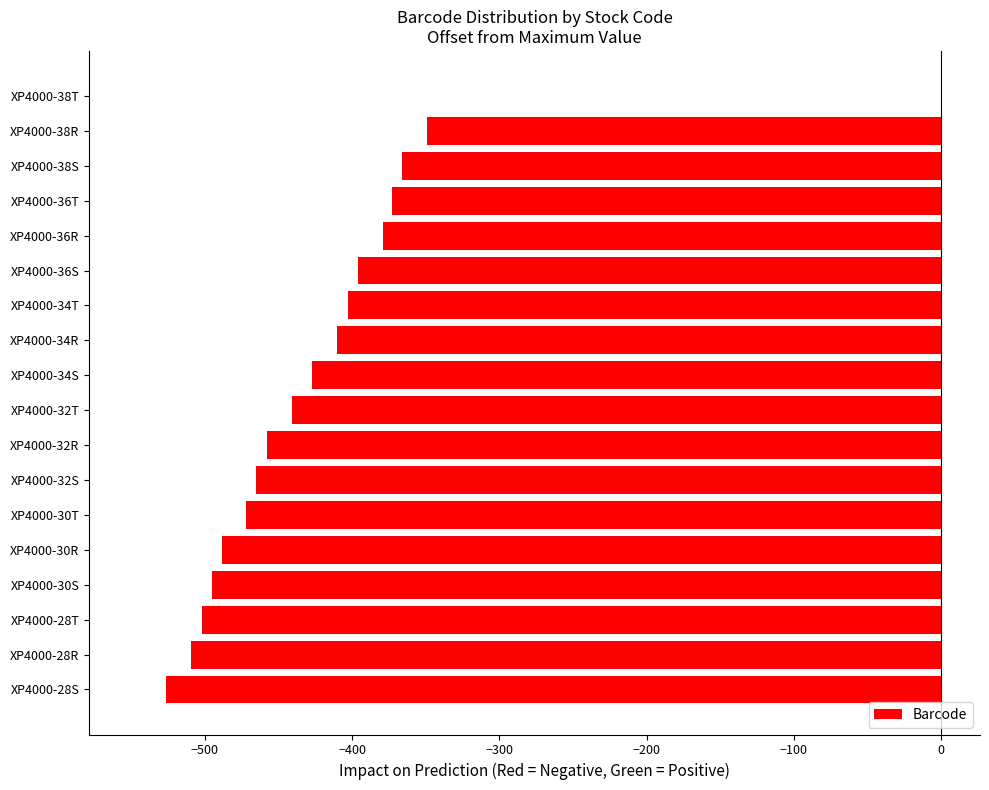

What is the sum of all values?

-7459